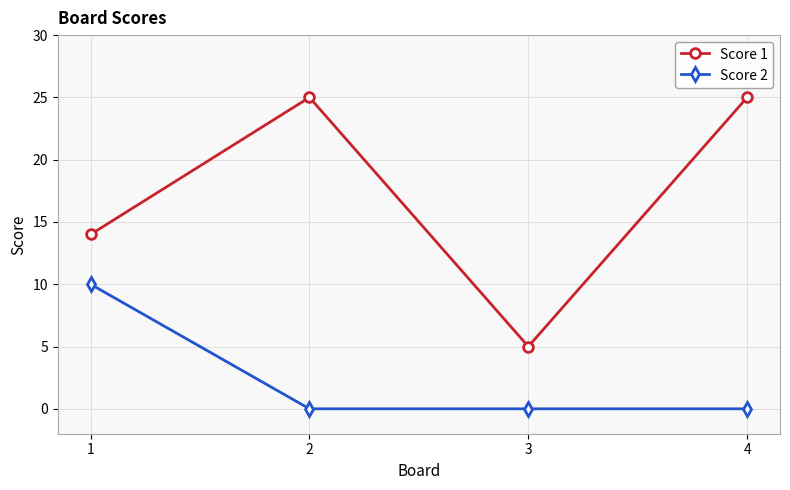

What is the maximum value for Score 1?

25